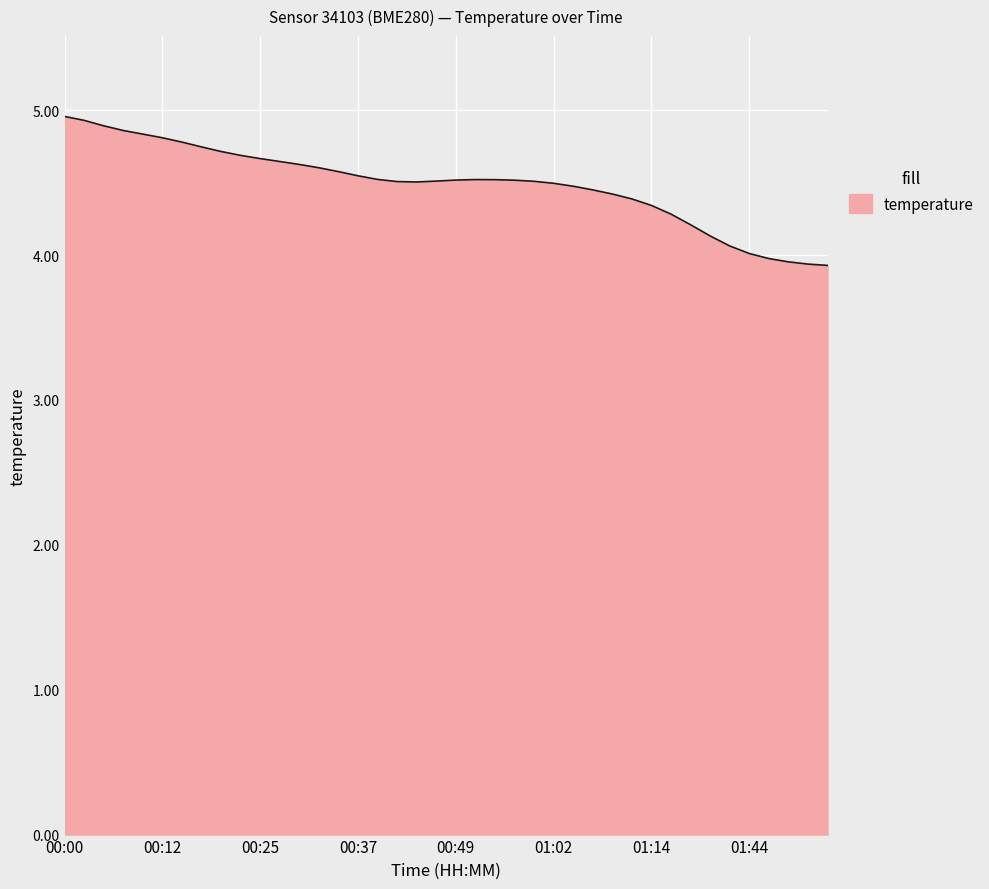

What is the greatest value displayed?

5.0